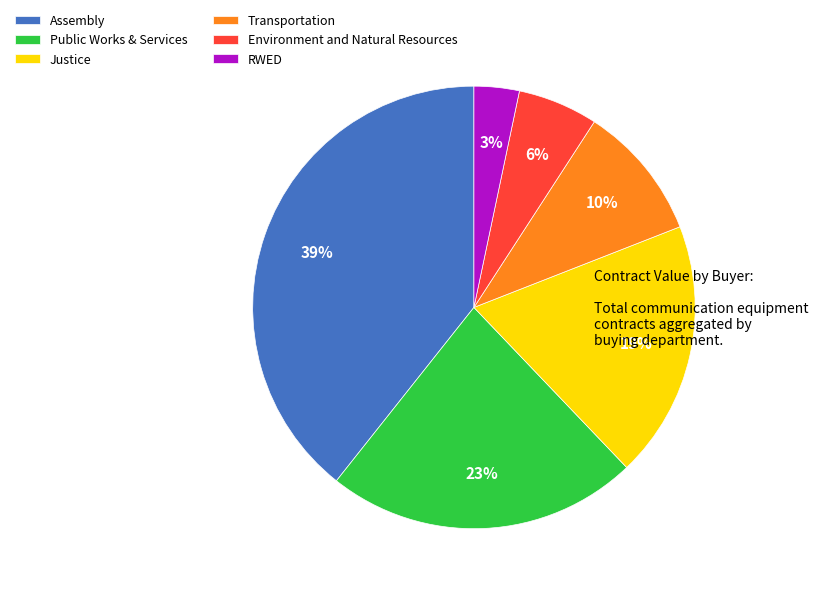

How many slices are in this pie chart?

6